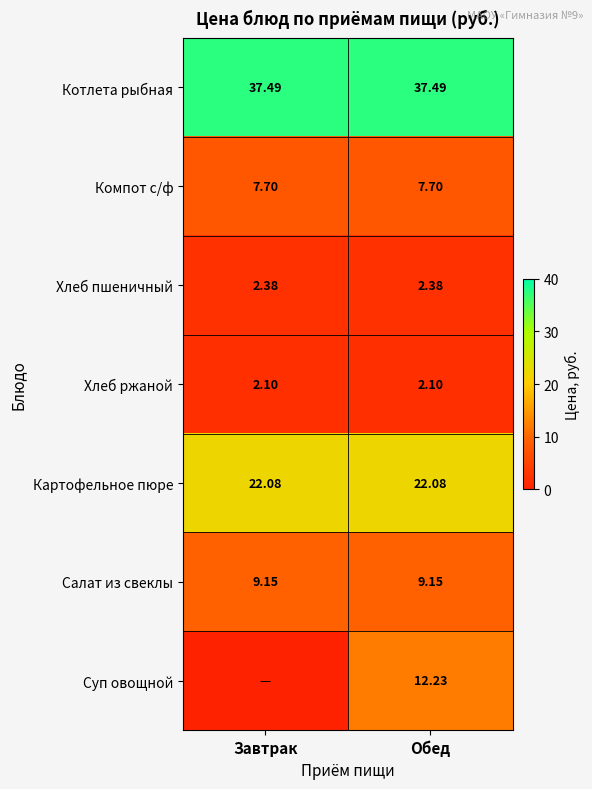

Is the value of Компот с/ф at Завтрак greater than the value of Котлета рыбная at Обед?

No